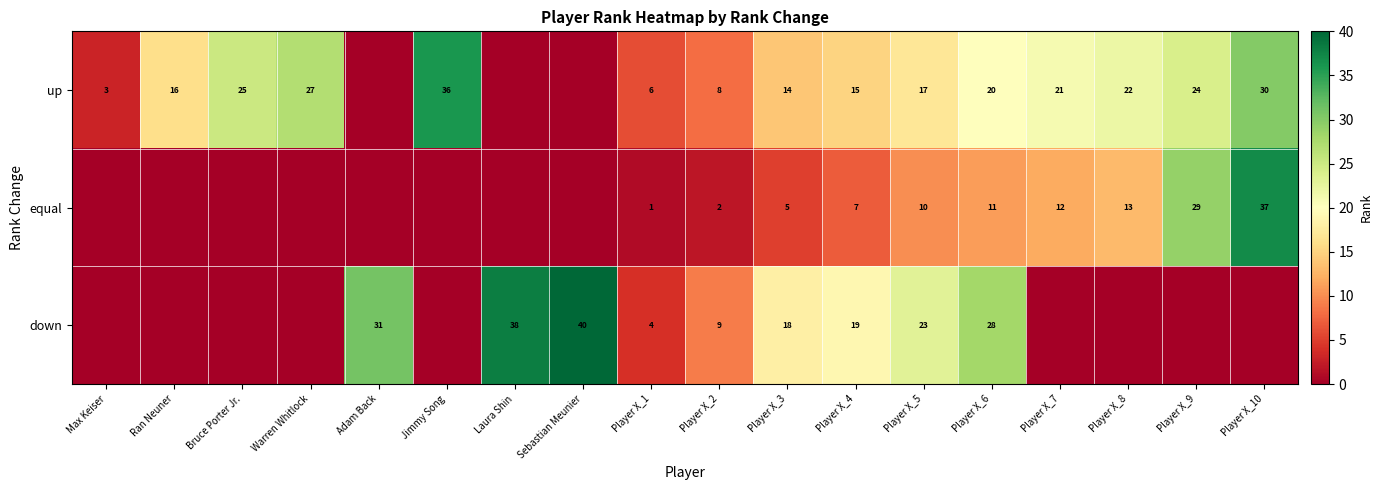

The value of equal at Player X_9 is 7. True or false?

False